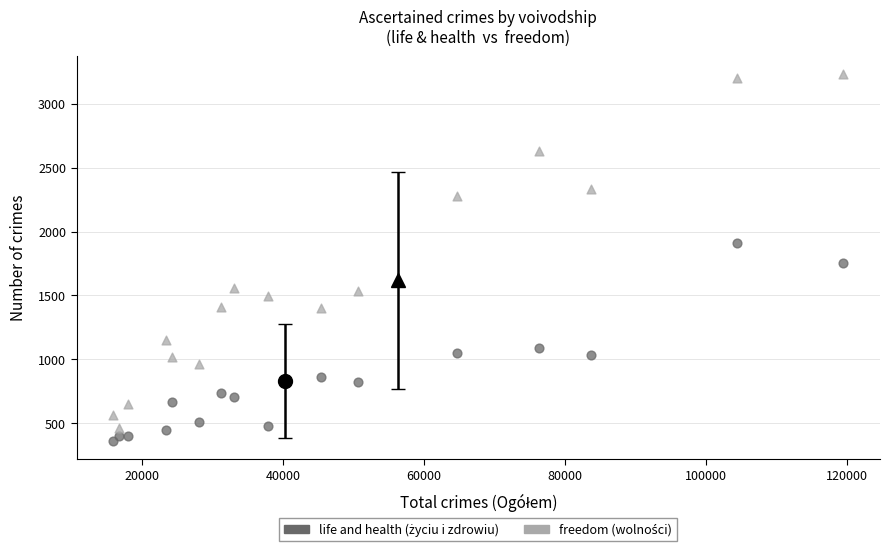

Across all series, what Y value is closest to 1795?

1750